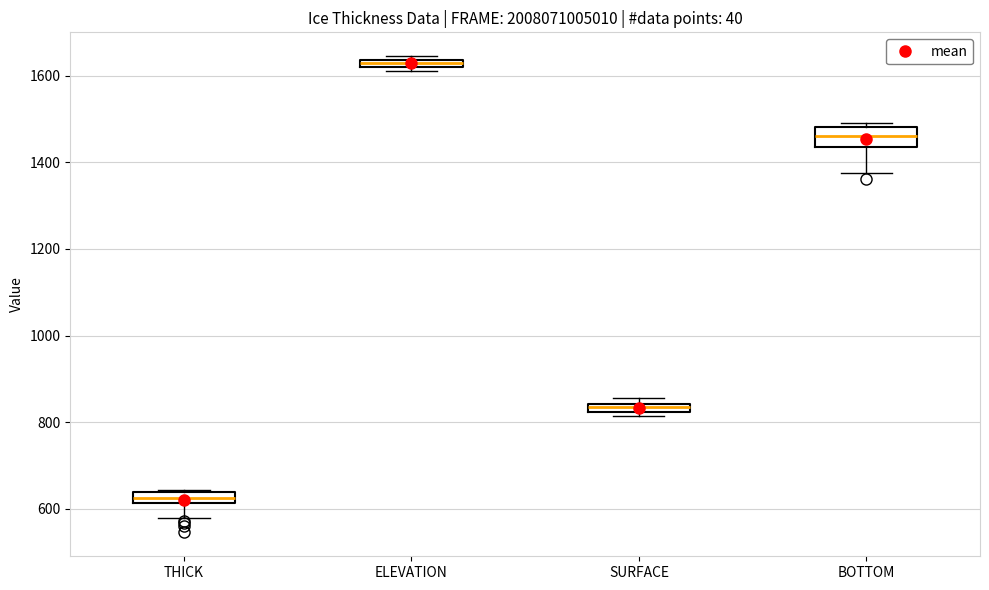

Comparing the boxes themselves (not the whiskers), which one is the tallest?

BOTTOM